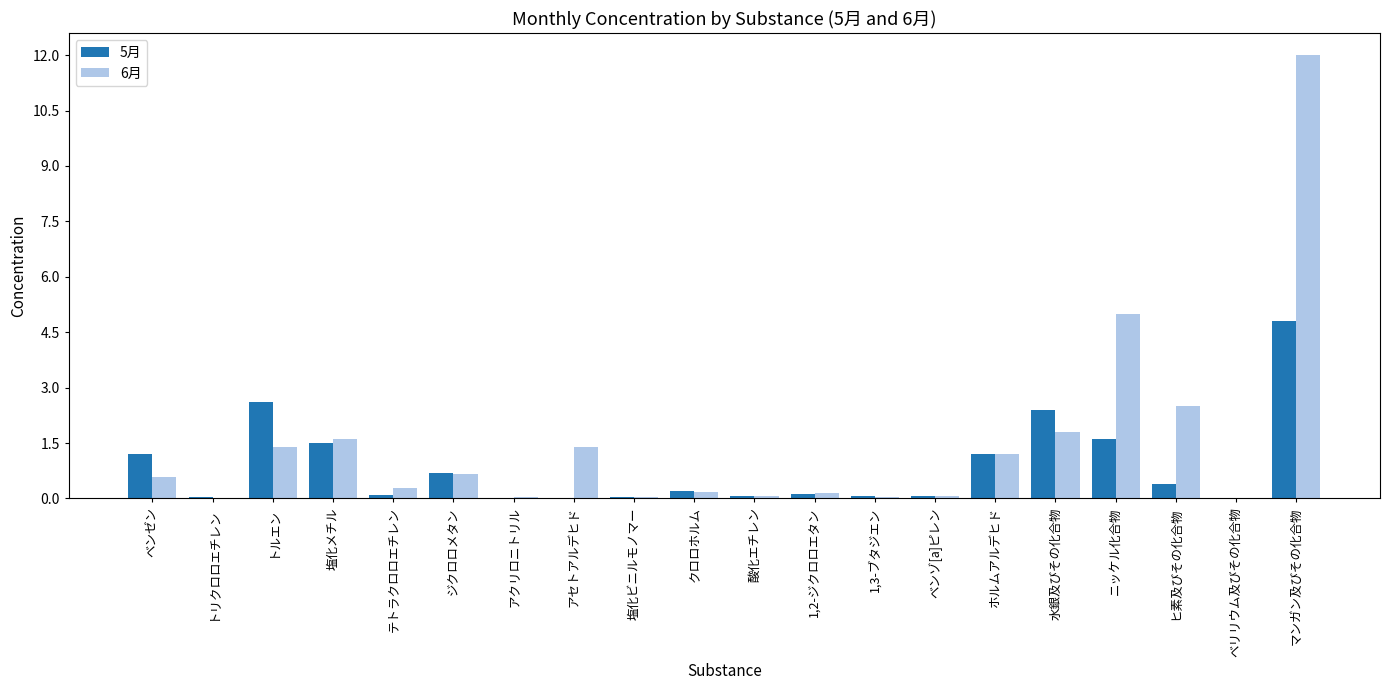

What is the sum of all 5月 values?

17.1